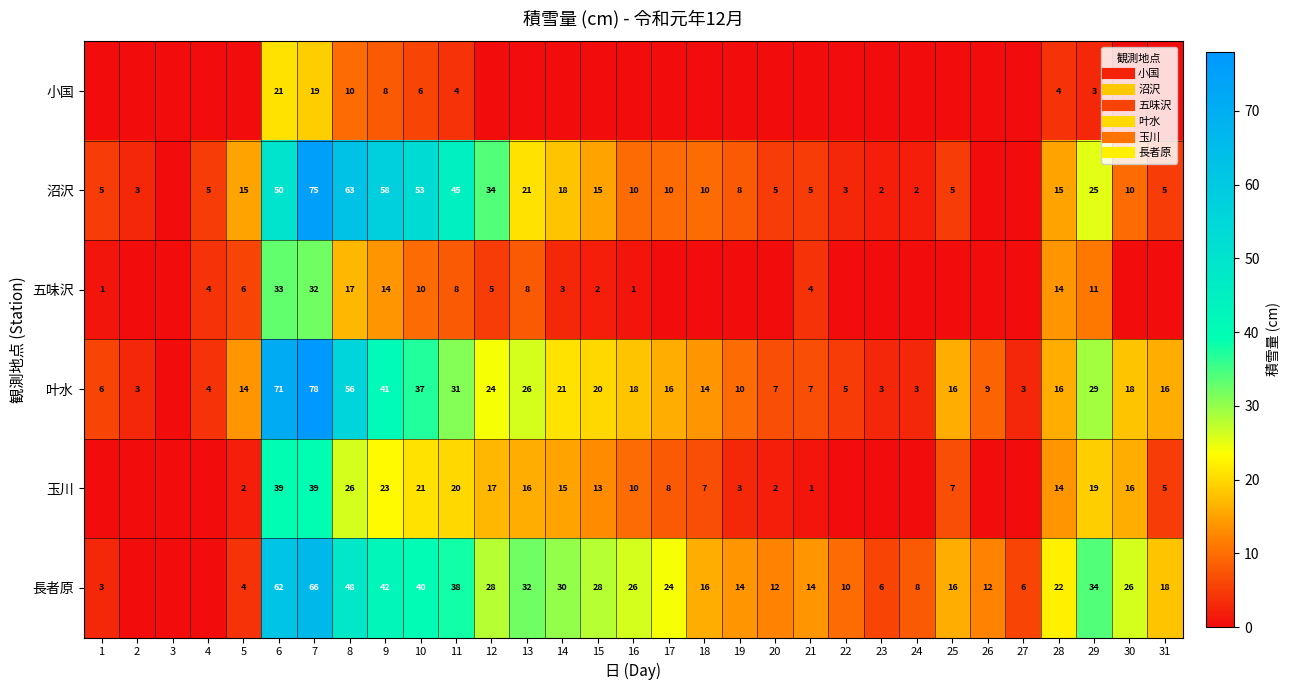

Rank the series by their maximum value, from lowest to highest.

小国, 五味沢, 玉川, 長者原, 沼沢, 叶水